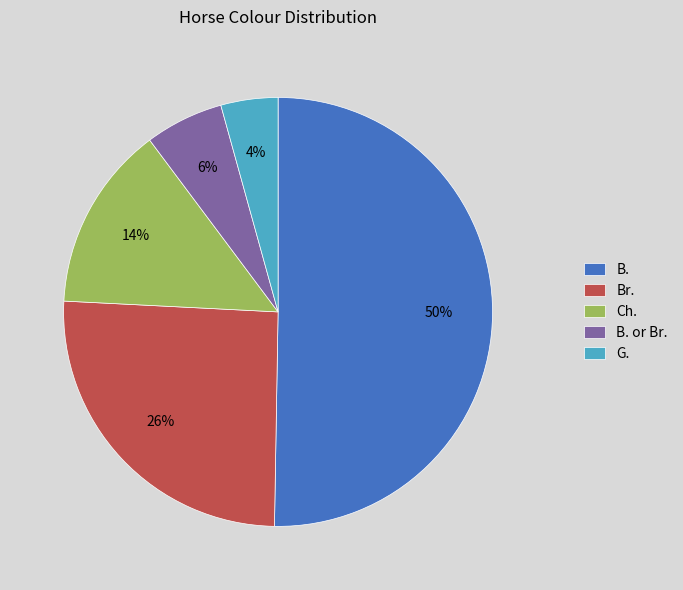

True or false: B. or Br. accounts for 12% of the total.

False